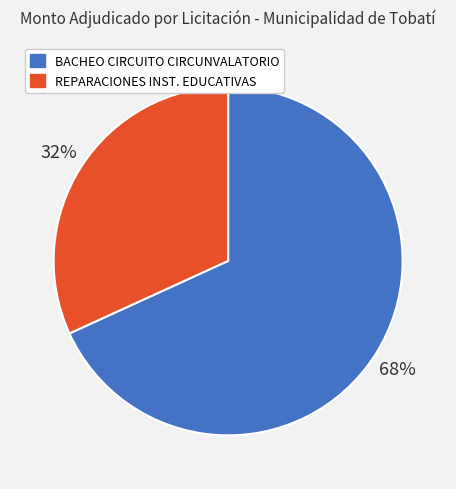

Combined, do BACHEO CIRCUITO CIRCUNVALATORIO and REPARACIONES INST. EDUCATIVAS account for over 50%?

Yes